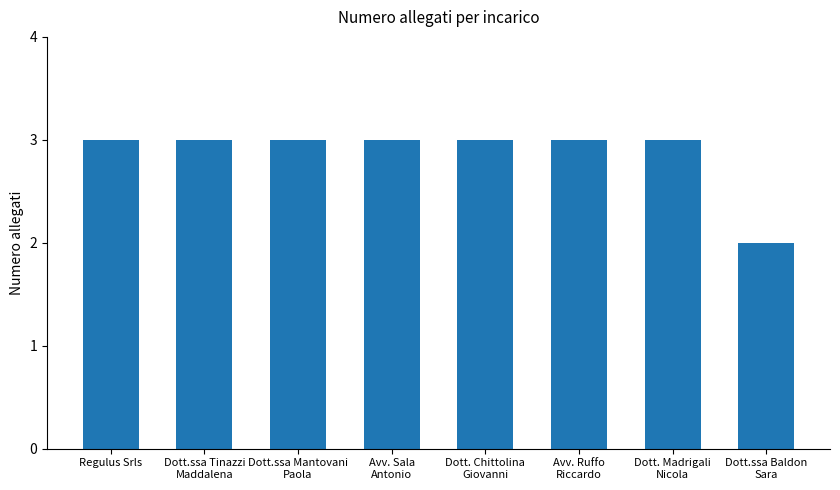

What is the smallest value displayed?

2